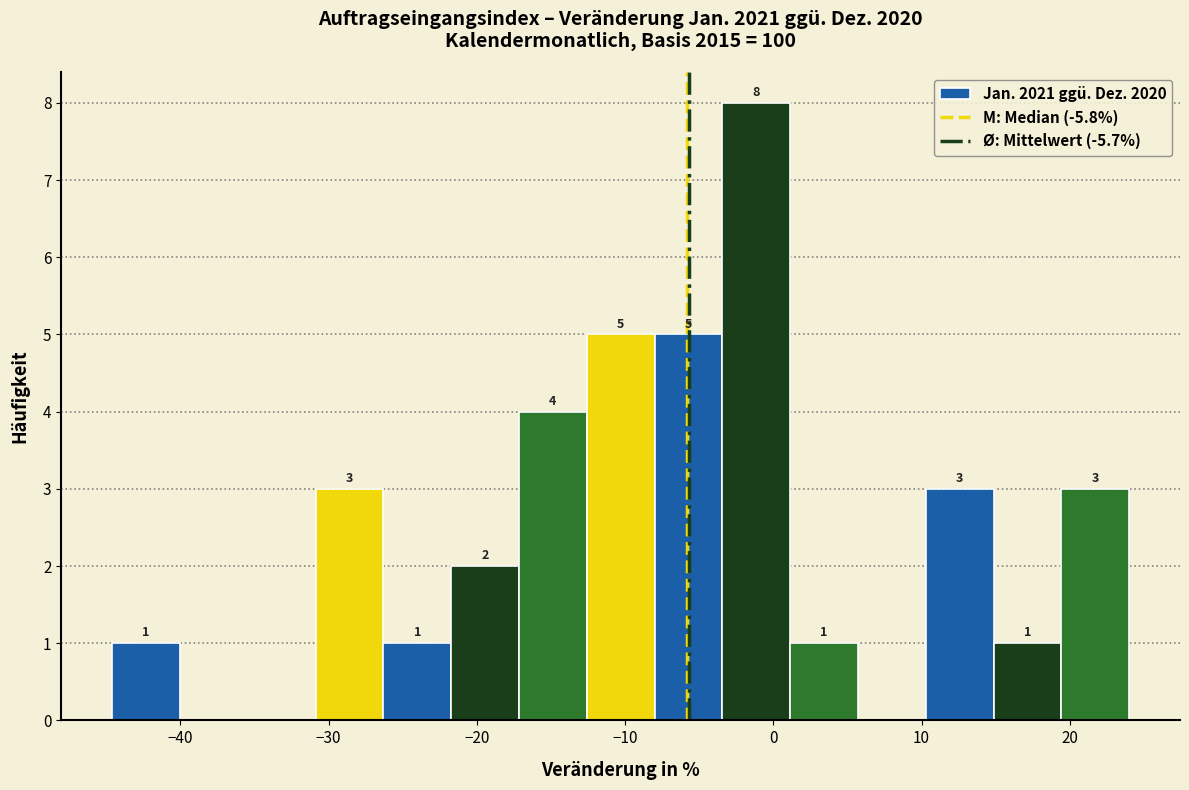

Which range on the x-axis has the tallest bar?

-3 to 1